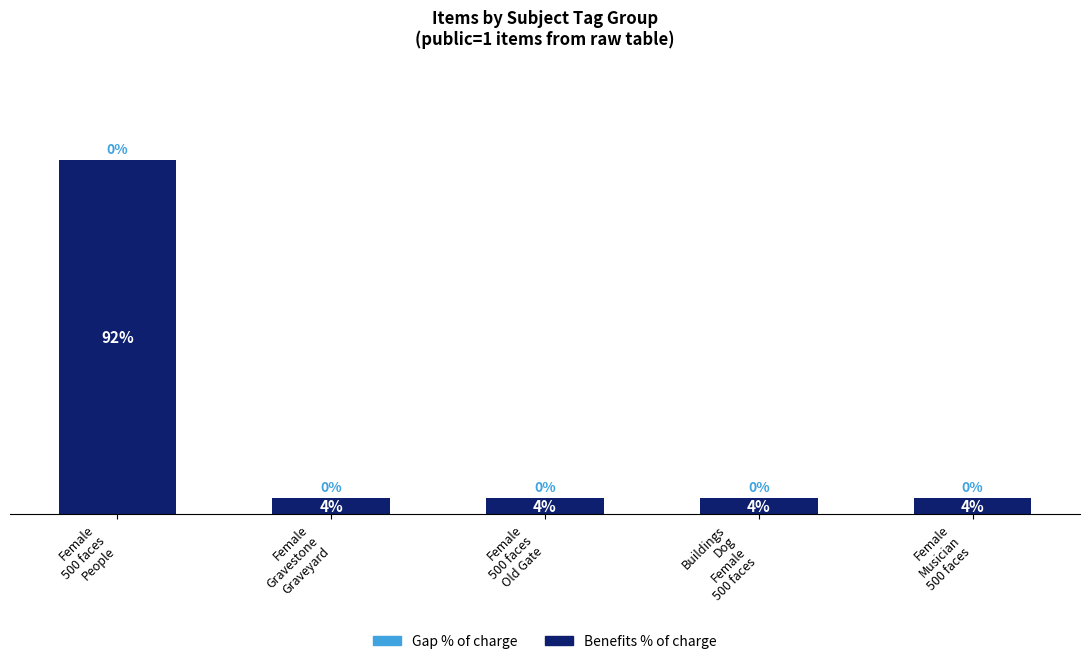

Does the chart contain any negative values?

No